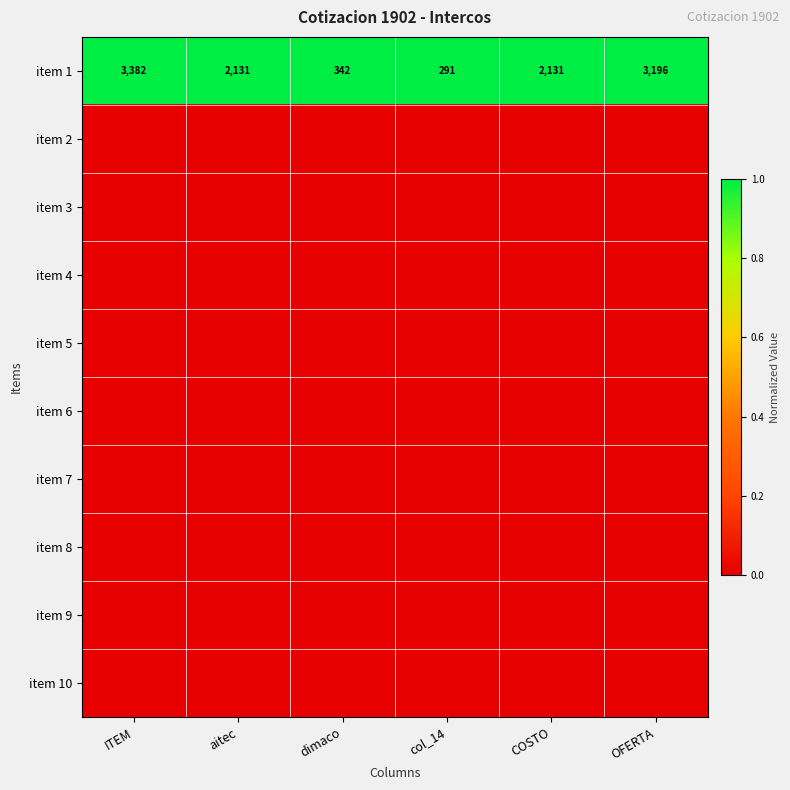

True or false: item 1 has a value of 342 at dimaco.

True